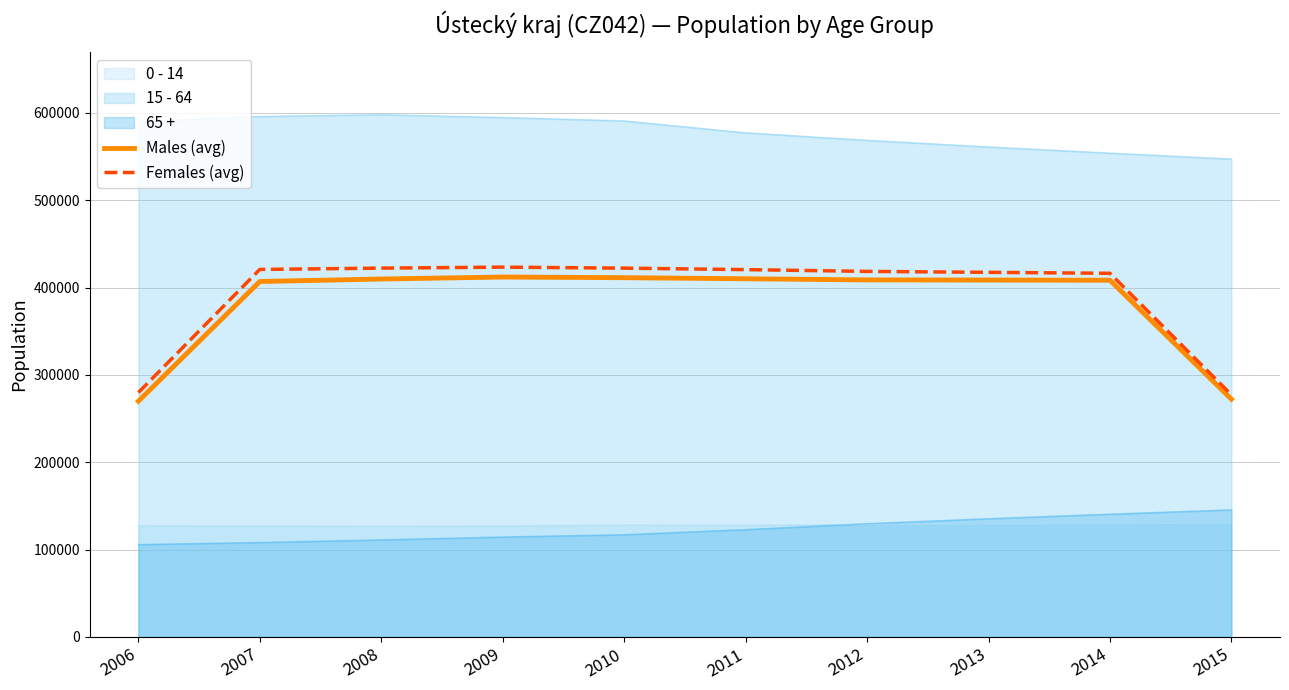

Read the Males (avg) value at 2008.

409758.7